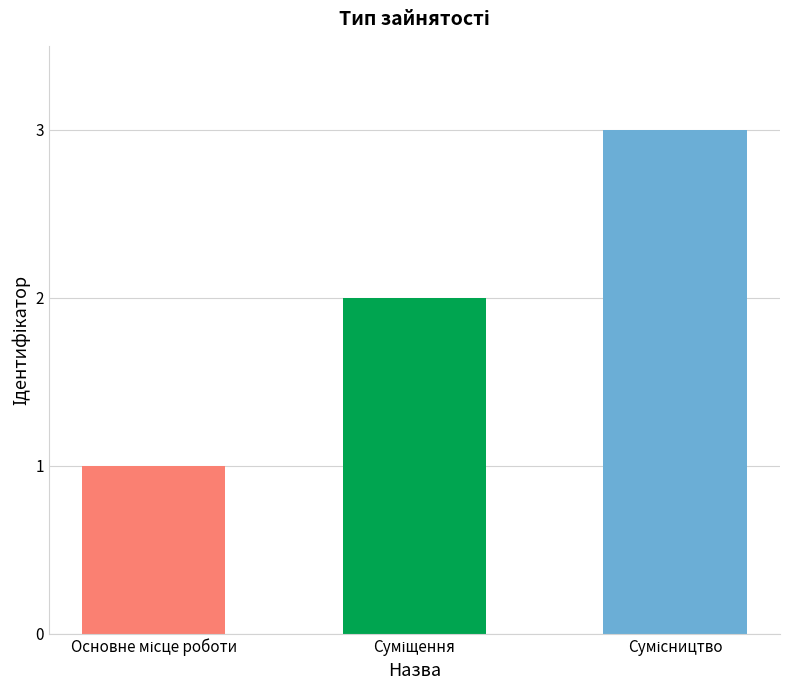

Is it true that the value at Сумісництво is 3?

True